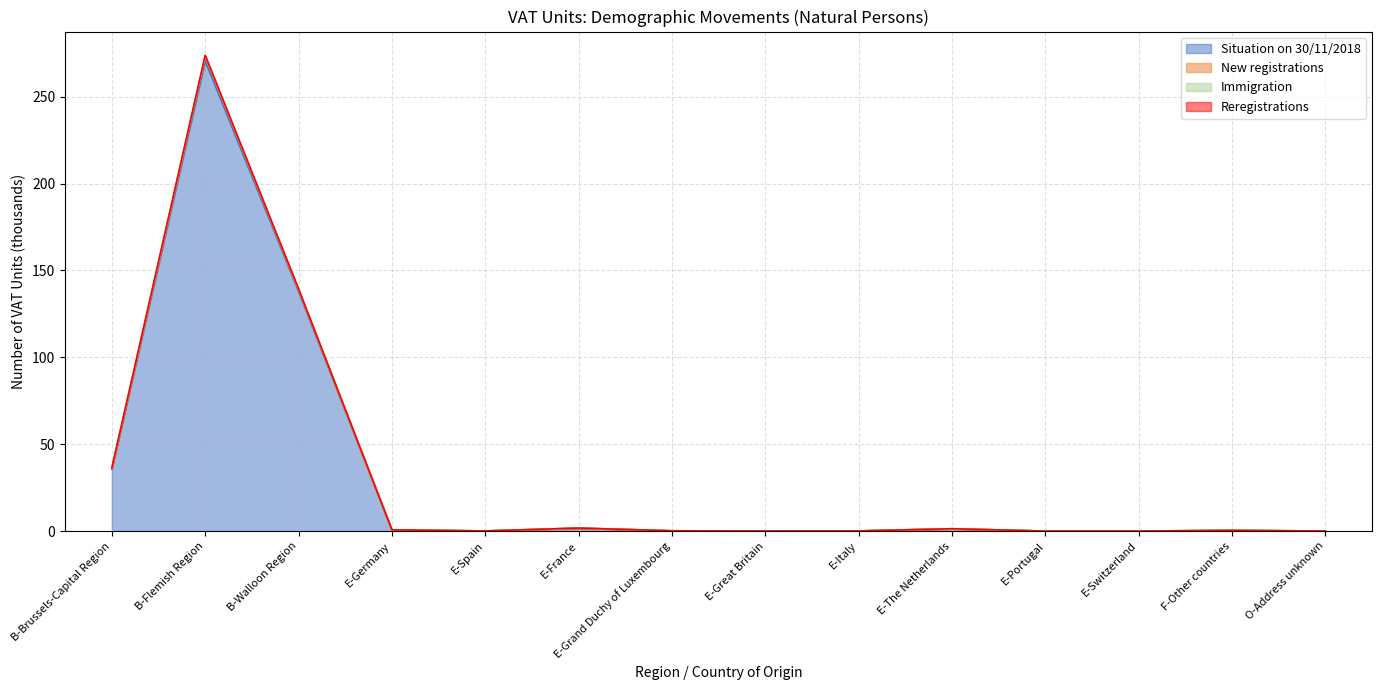

Which category has the highest value in the Situation on 30/11/2018 series?

B-Flemish Region